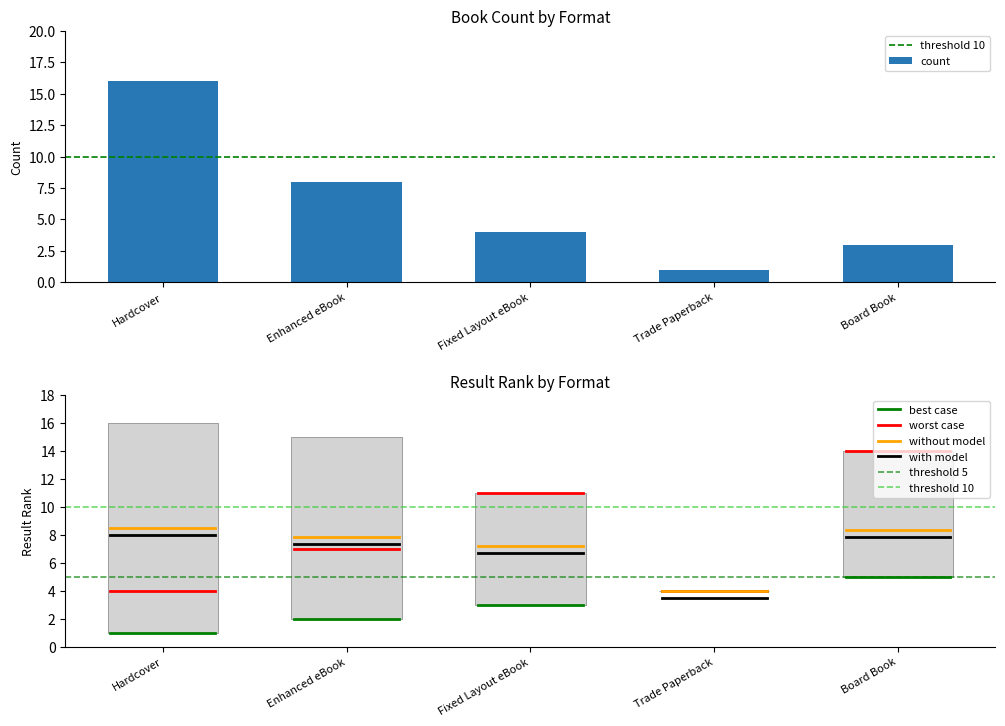

What is the greatest value displayed?

16